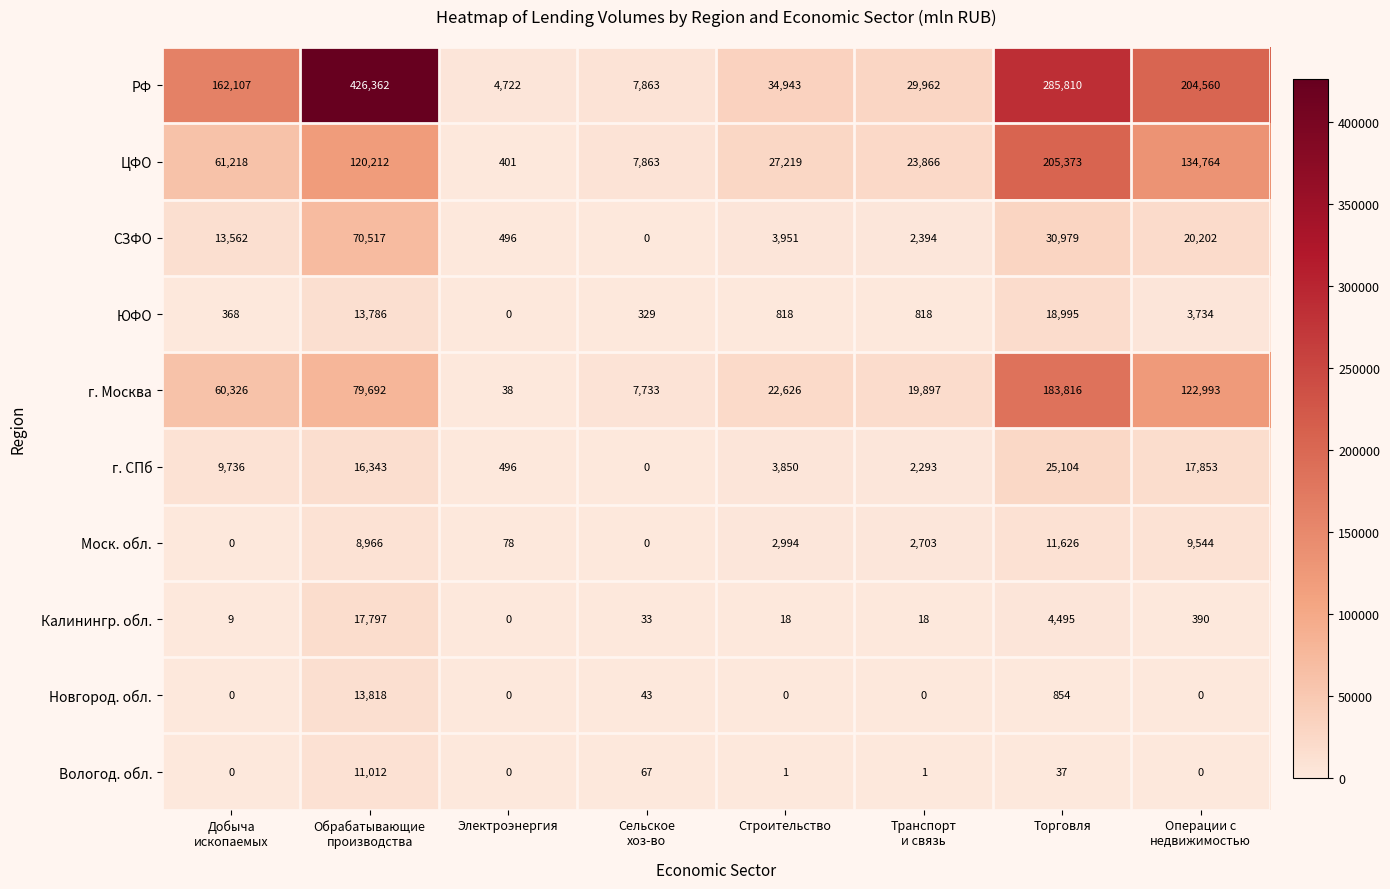

List the series in order of their peak value, highest first.

РФ, ЦФО, г. Москва, СЗФО, г. СПб, ЮФО, Калинингр. обл., Новгород. обл., Моск. обл., Вологод. обл.